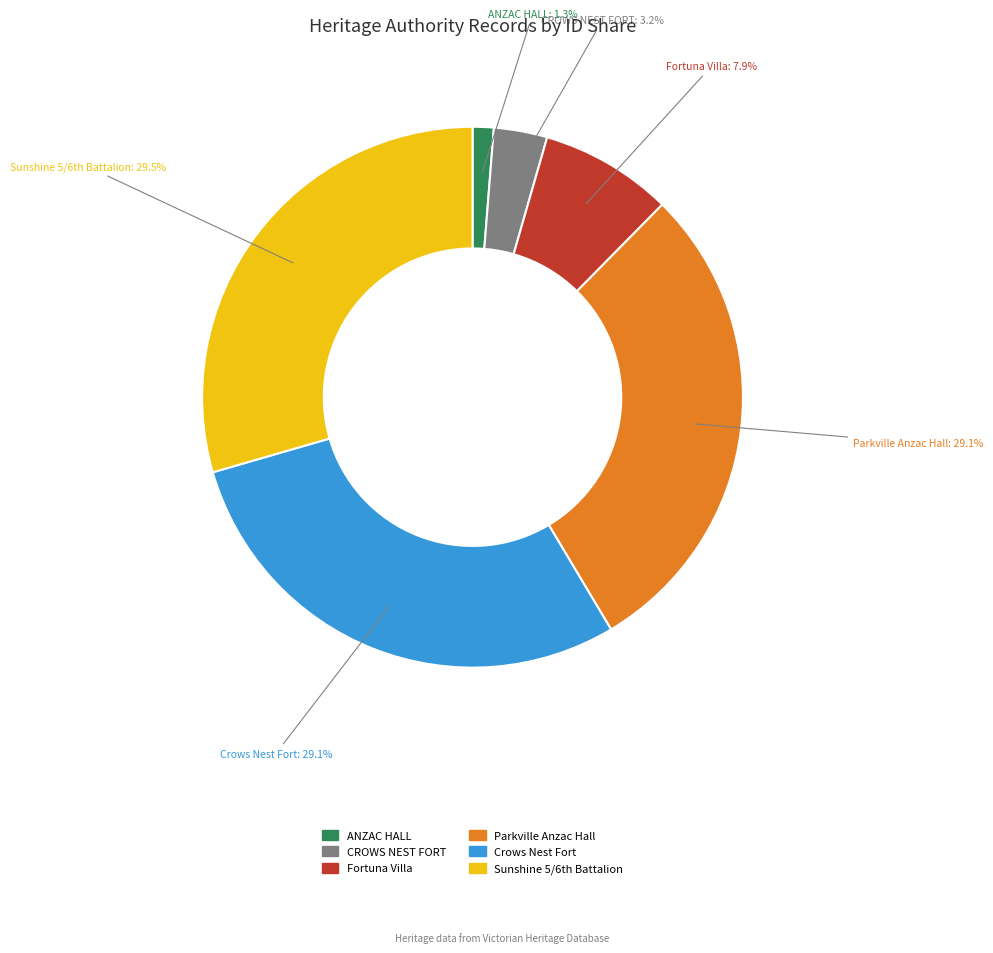

Does CROWS NEST FORT represent more than half of the total?

No